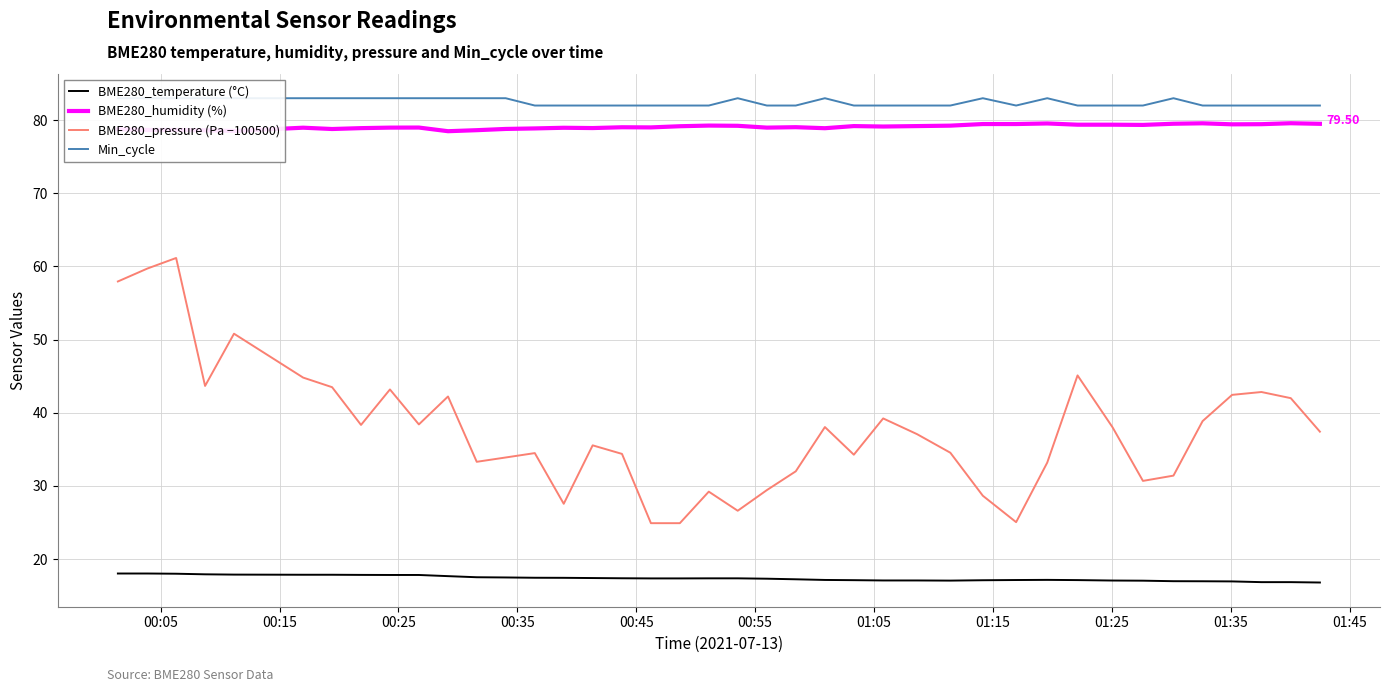

True or false: BME280_humidity (%) and BME280_temperature (°C) intersect in this chart.

False